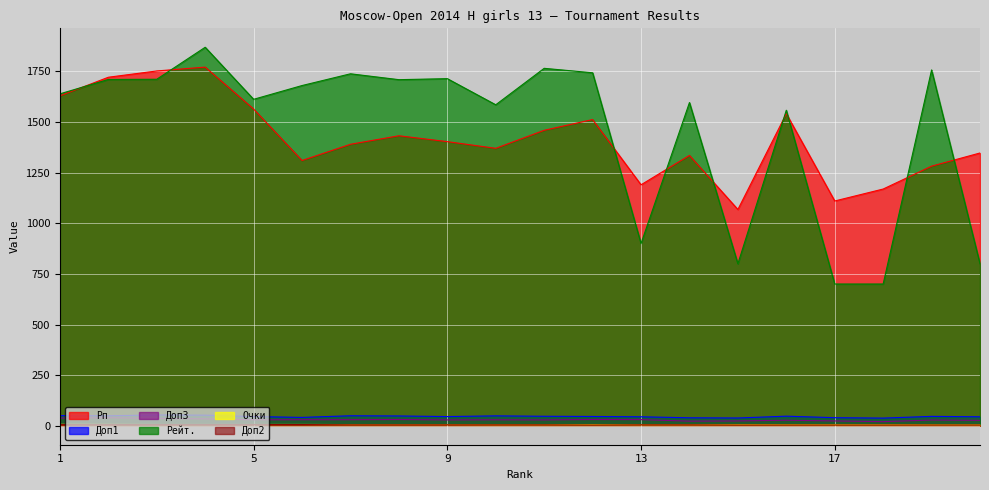

True or false: Доп1 and Очки intersect in this chart.

False